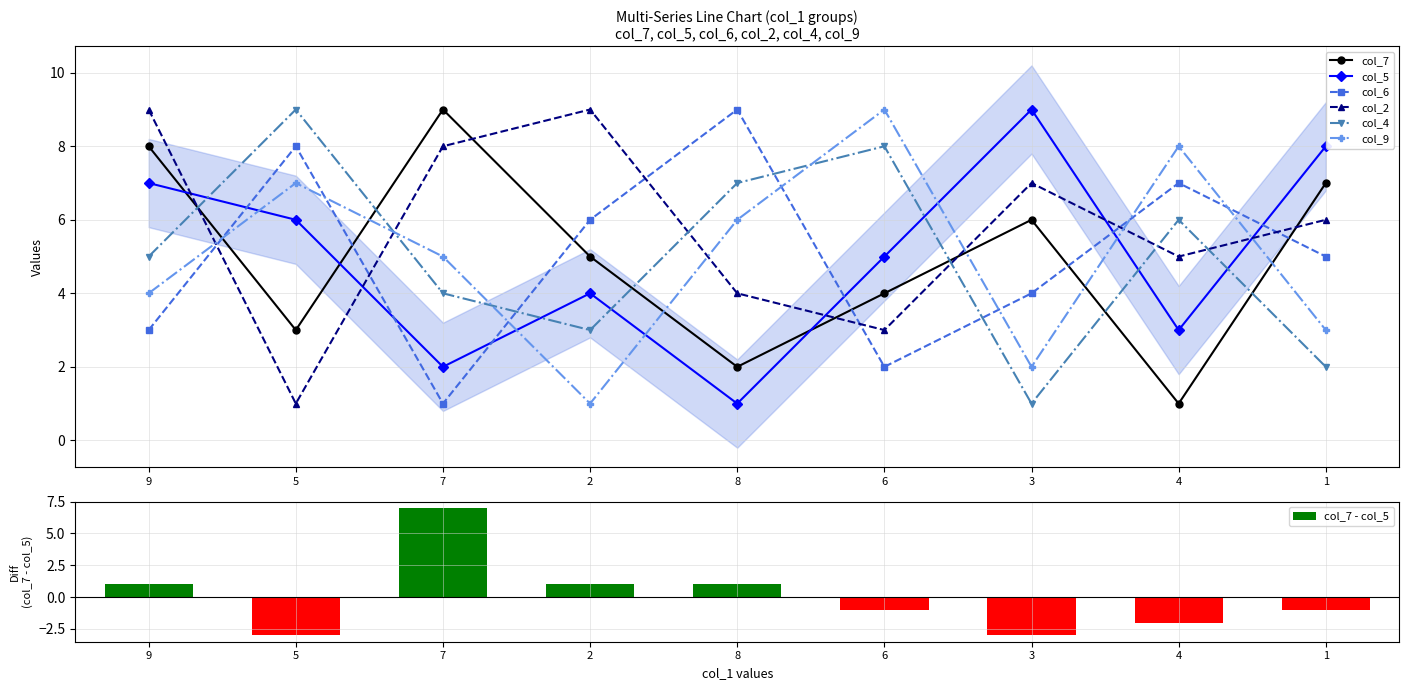

At which category is the sum across all series the highest?

9